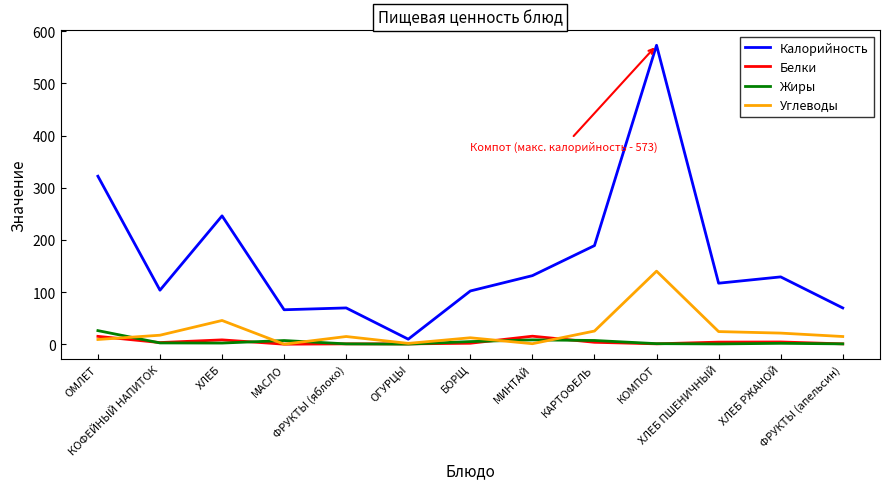

Which series has the widest spread of values?

Калорийность